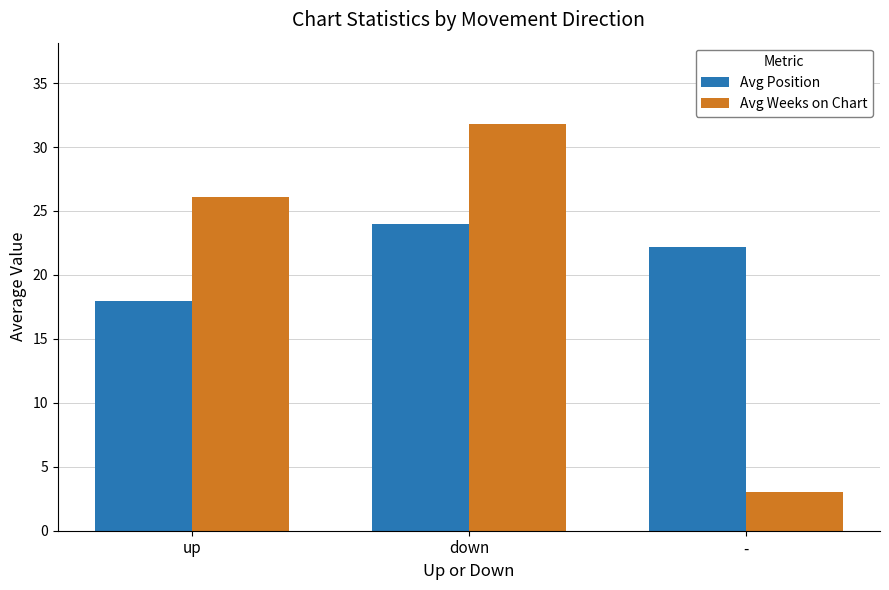

At which label does Avg Position first exceed 22?

down